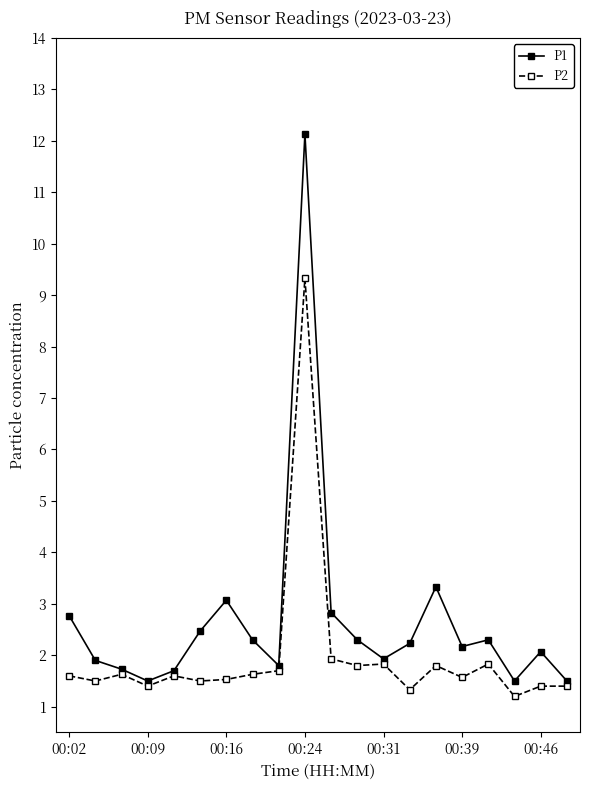

What is the value of the P2 point at the 4th from the left?

1.4